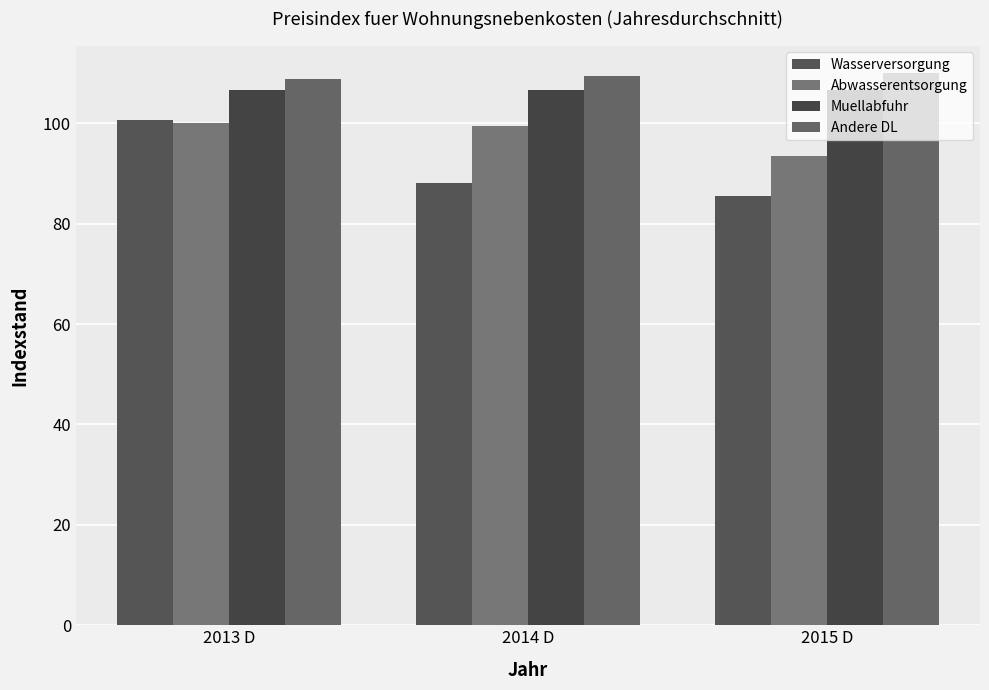

At which label does Muellabfuhr reach its peak?

2013 D